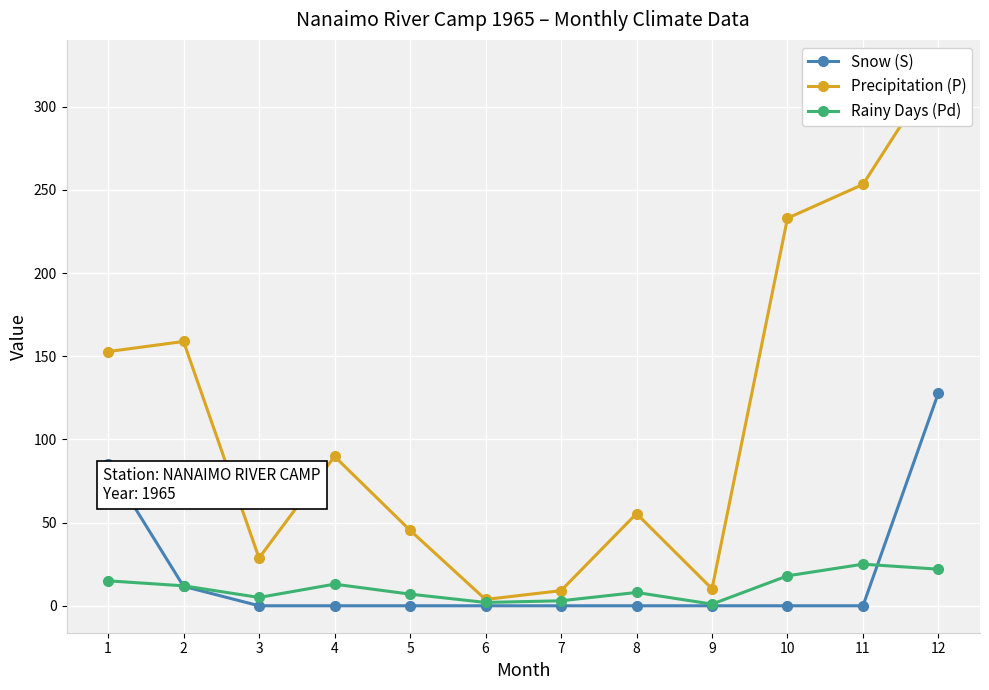

Which series changed the most between 1 and 11?

Precipitation (P)